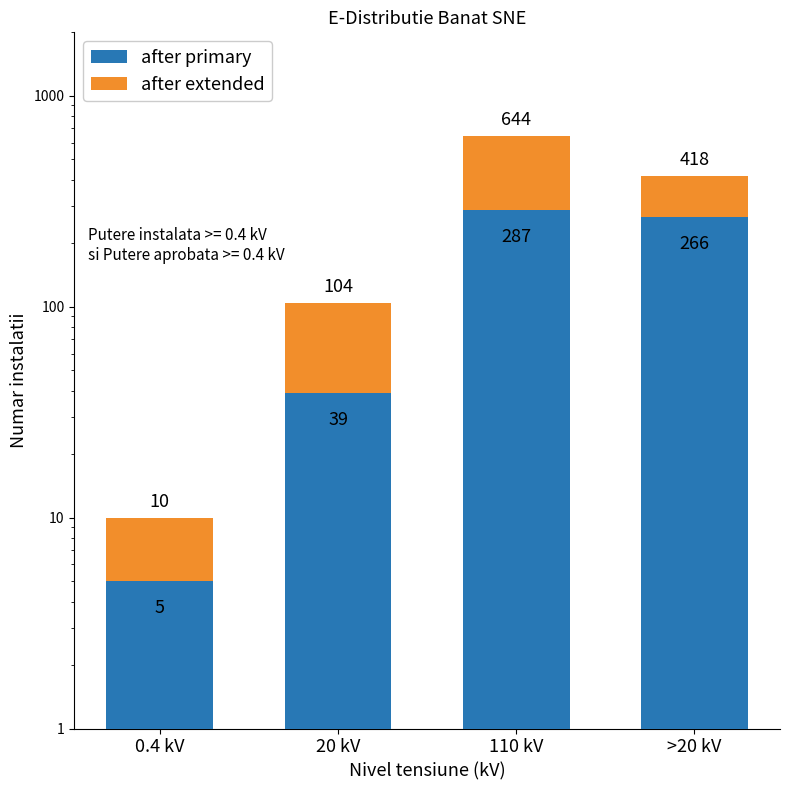

List the labels in order of after extended value, largest first.

110 kV, >20 kV, 20 kV, 0.4 kV